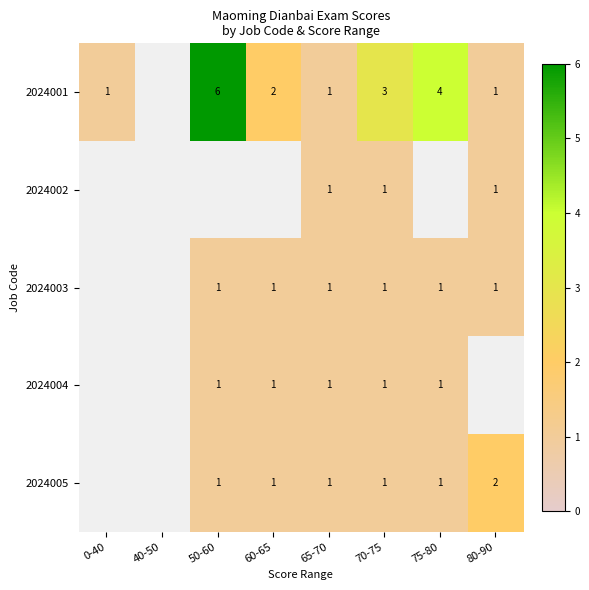

How many series are shown in this chart?

5